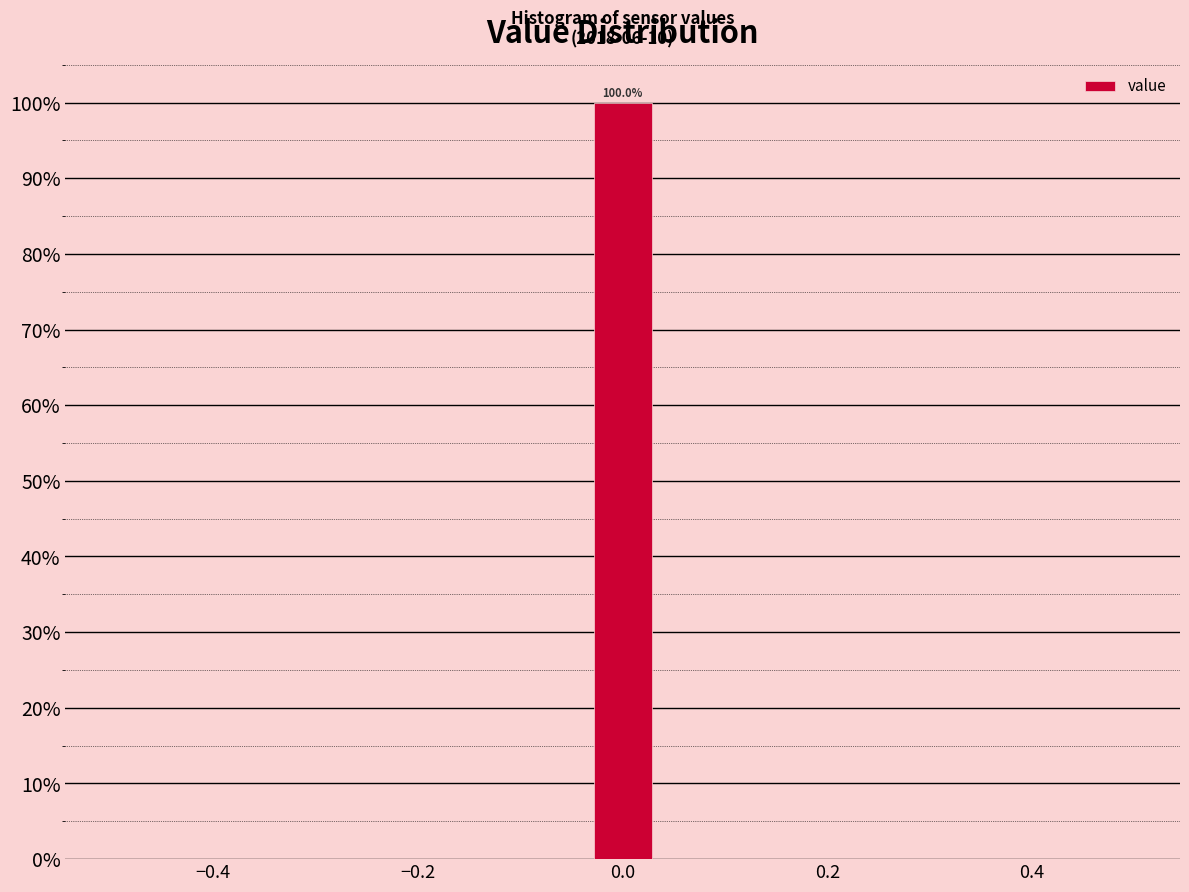

Read against the x-axis, roughly where is the centre of the tallest bar?

0.00